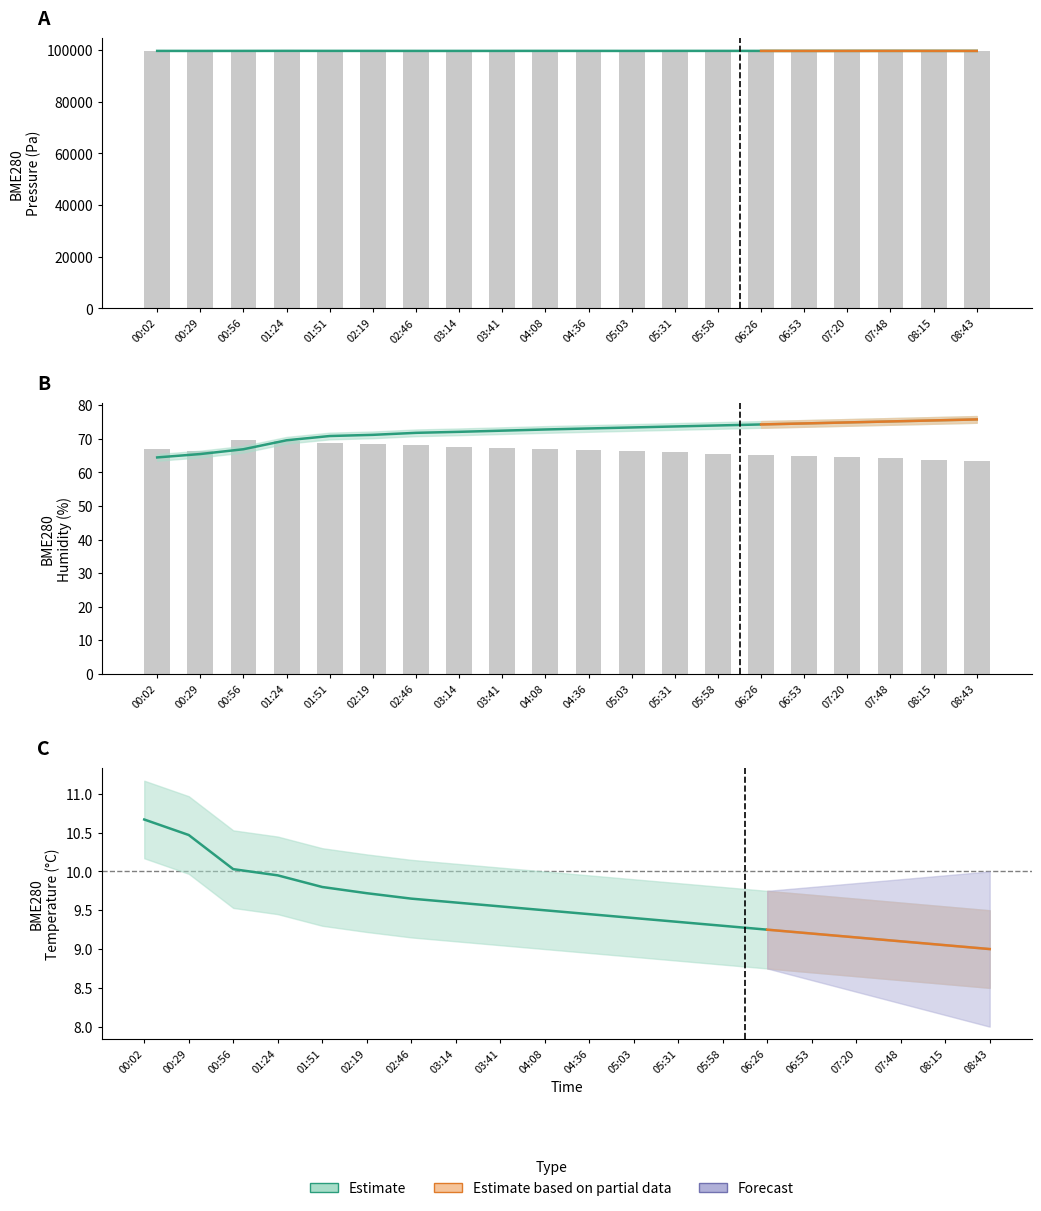

The BME280_temperature series shows 9.2 at 06:26. True or false?

True